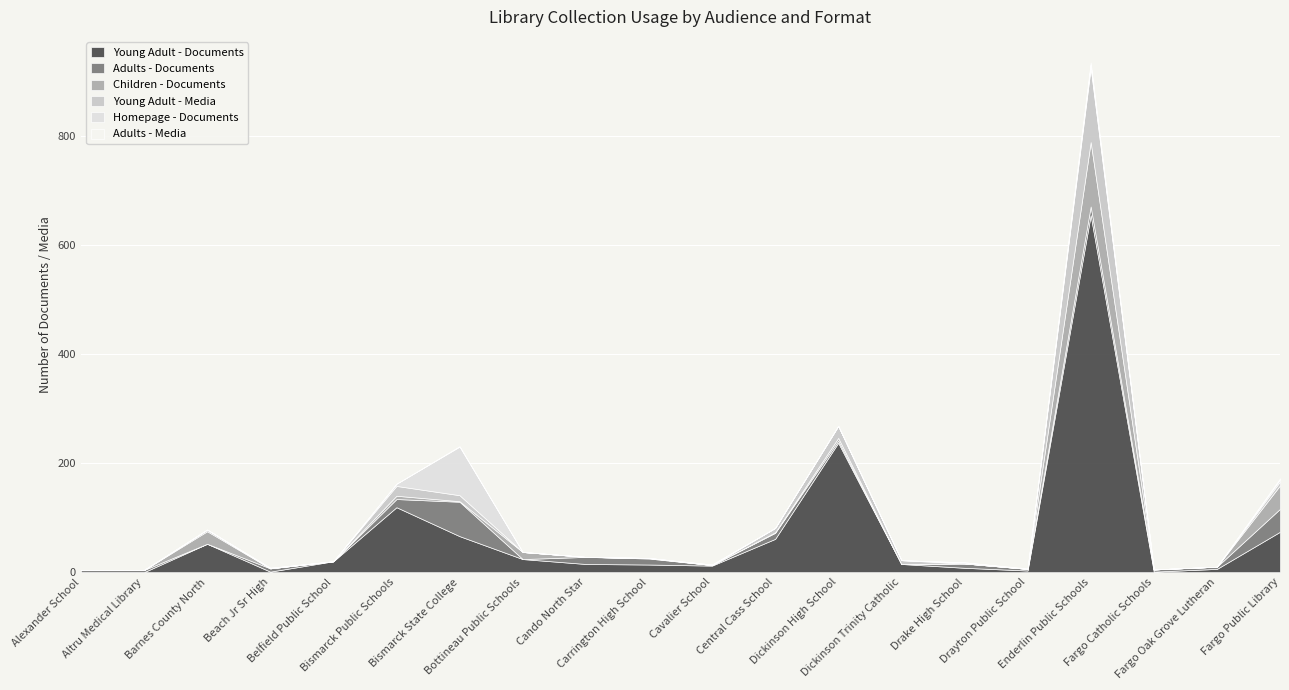

Is it true that Homepage - Documents equals 2 at Drake High School?

True